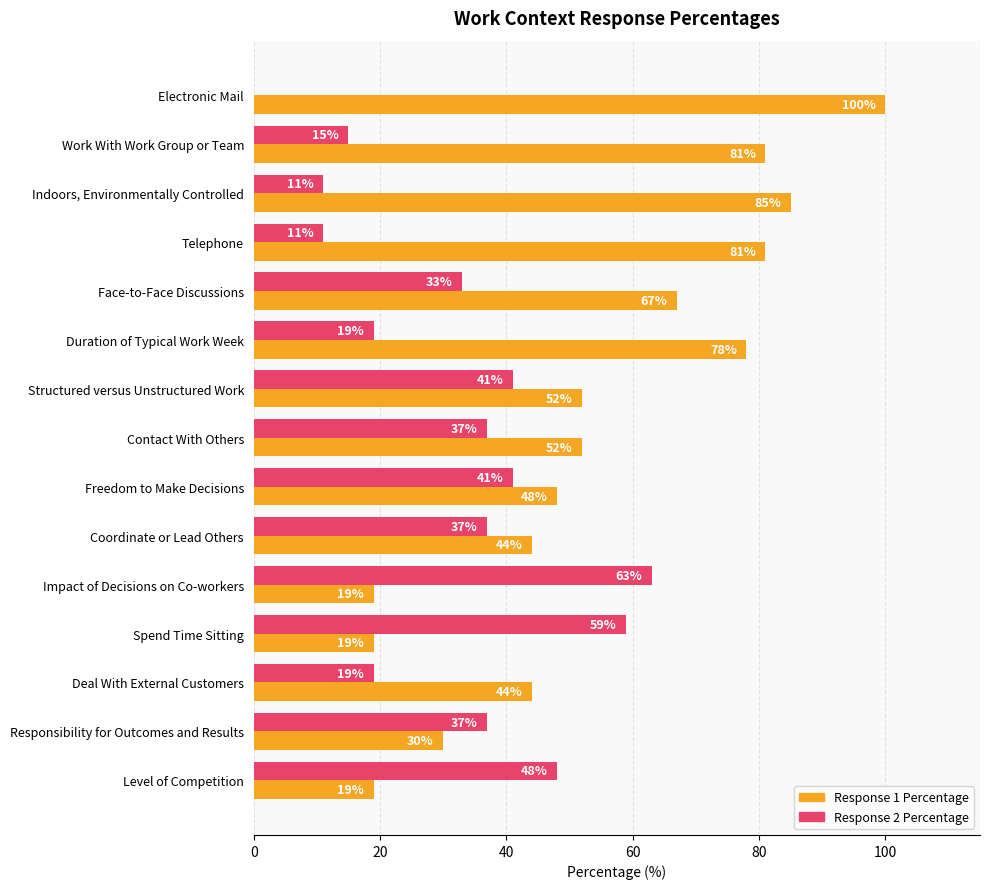

What are all the series names shown in the legend?

Response 1 Percentage, Response 2 Percentage